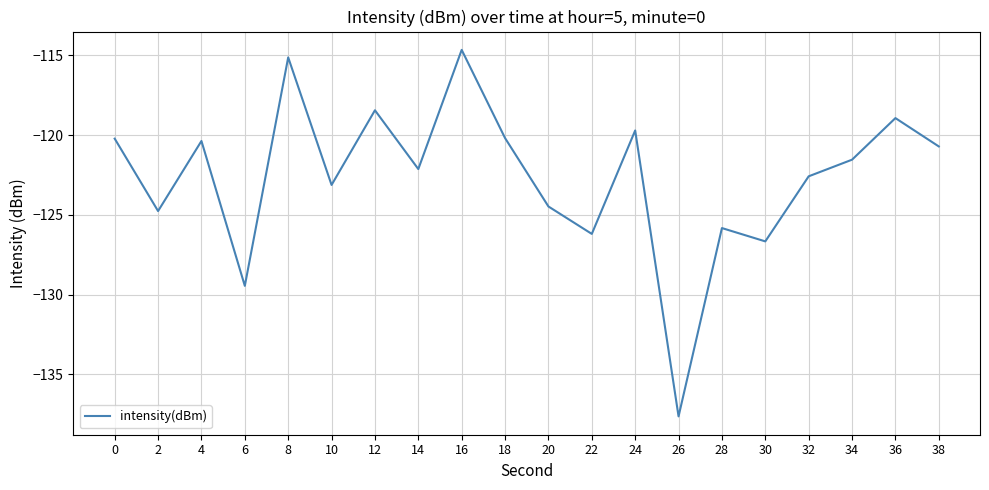

Which category has the lowest value across all series?

26